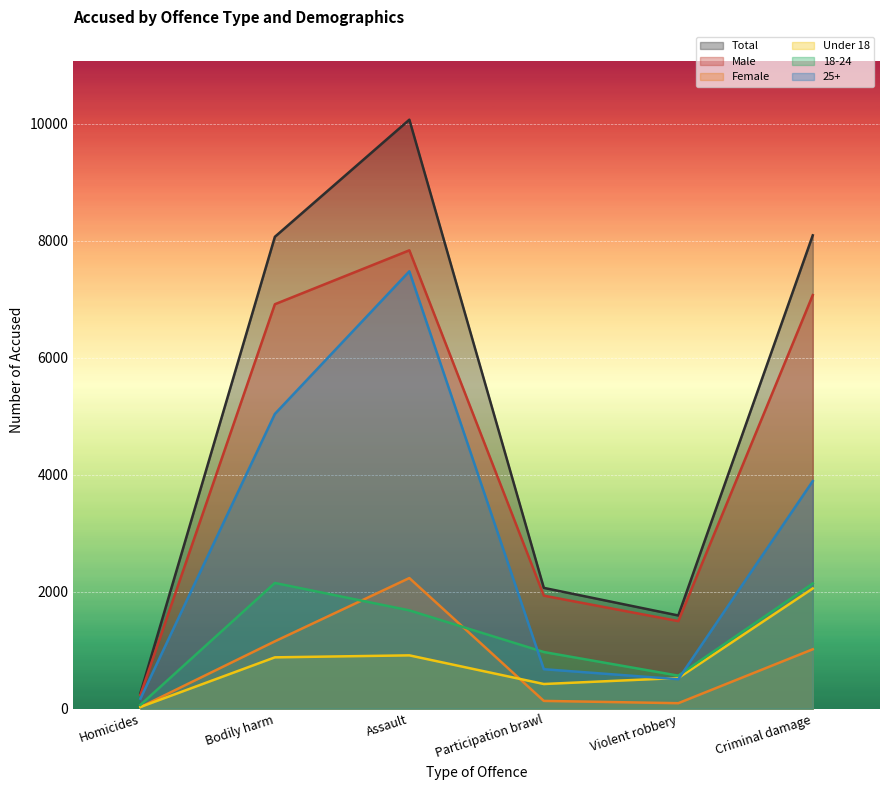

Which series changed the most between Participation brawl and Criminal damage?

Total